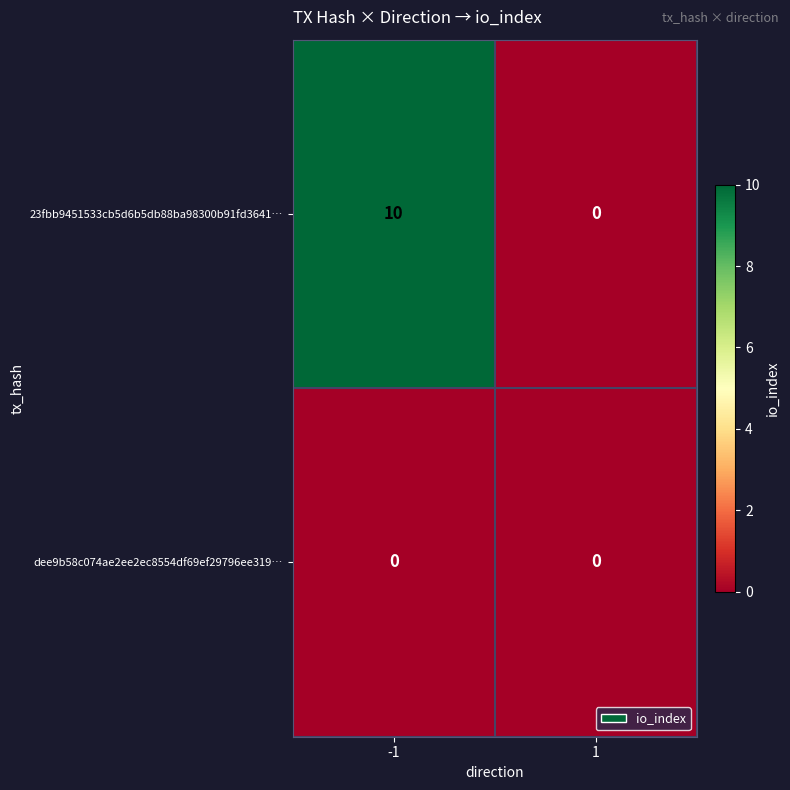

Which series has the largest total across all categories?

23fbb9451533cb5d6b5db88ba98300b91fd3641…